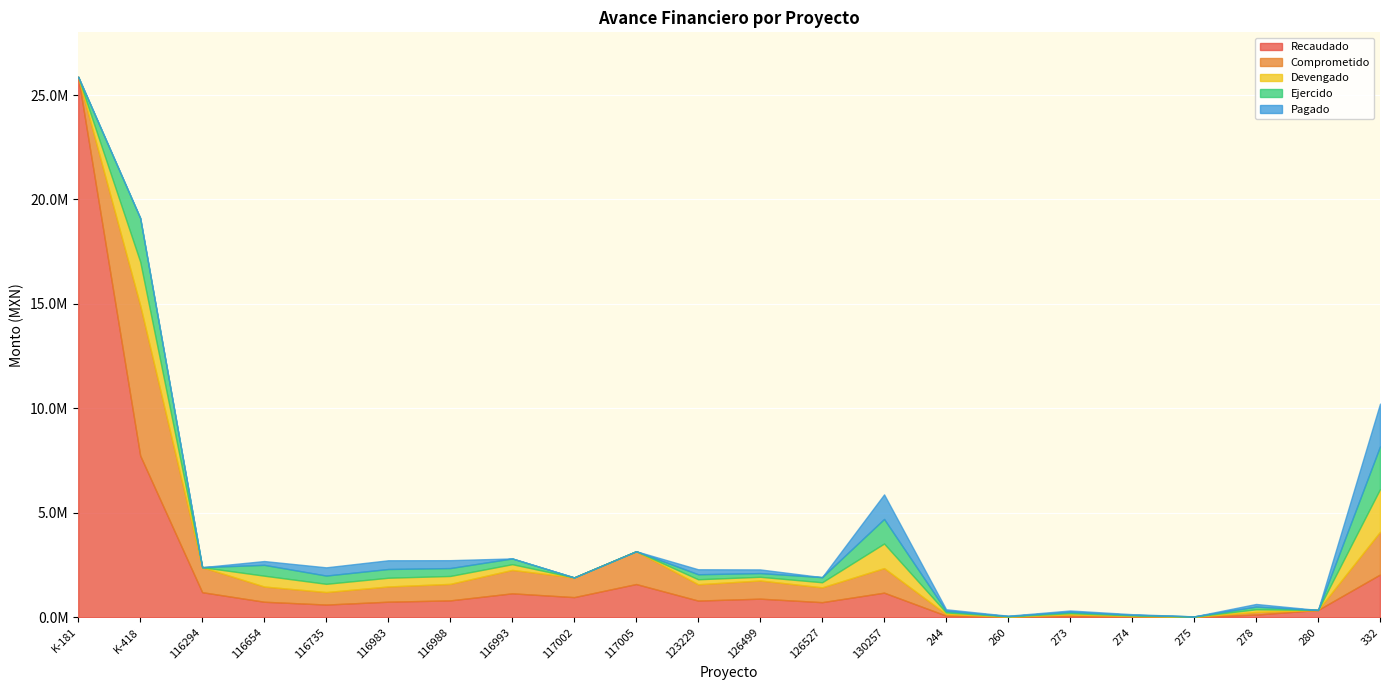

At which label does Ejercido reach its minimum?

K-181